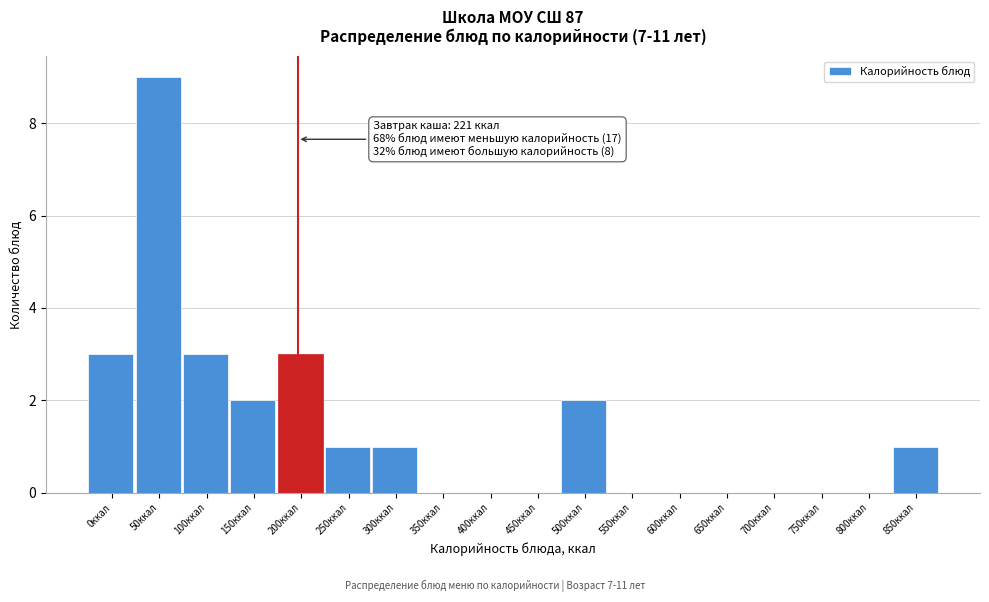

Reading left to right, transcribe all the data shown in this chart.

0ккал=3	50ккал=9	100ккал=3	150ккал=2	200ккал=3	250ккал=1	300ккал=1	350ккал=0	400ккал=0	450ккал=0	500ккал=2	550ккал=0	600ккал=0	650ккал=0	700ккал=0	750ккал=0	800ккал=0	850ккал=1